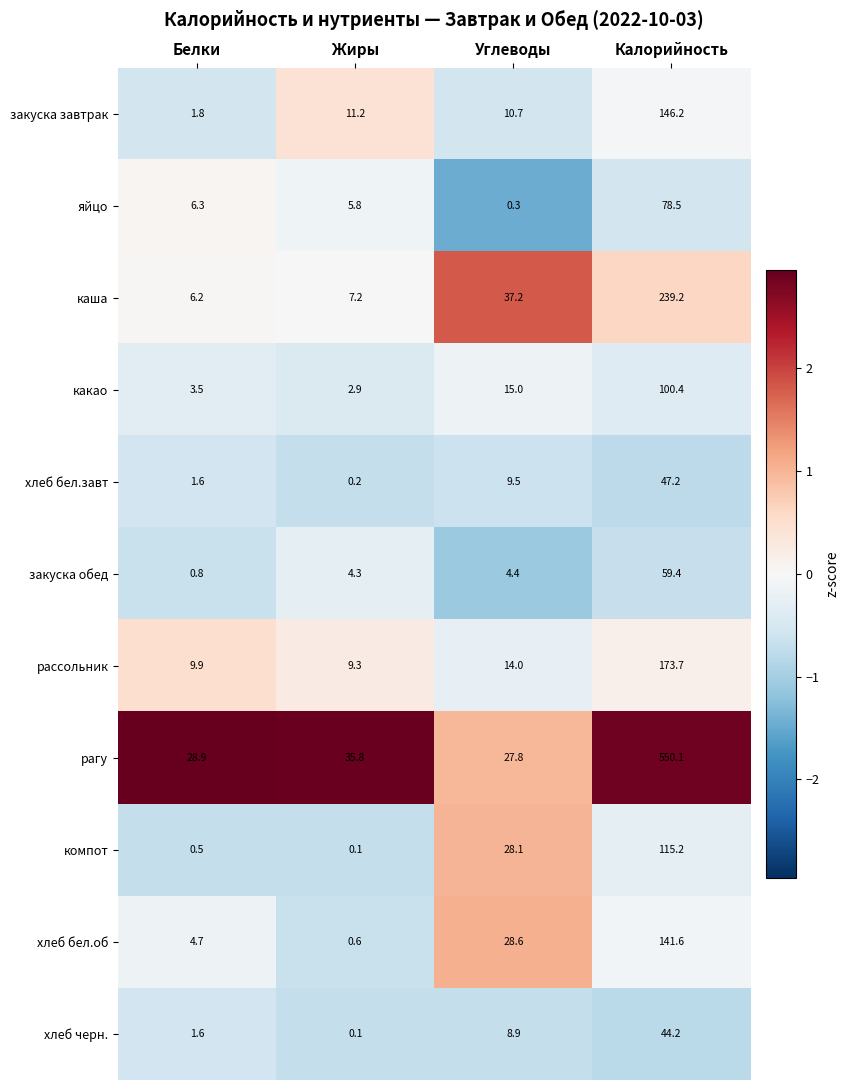

The какао series shows 15.0 at Углеводы. True or false?

True